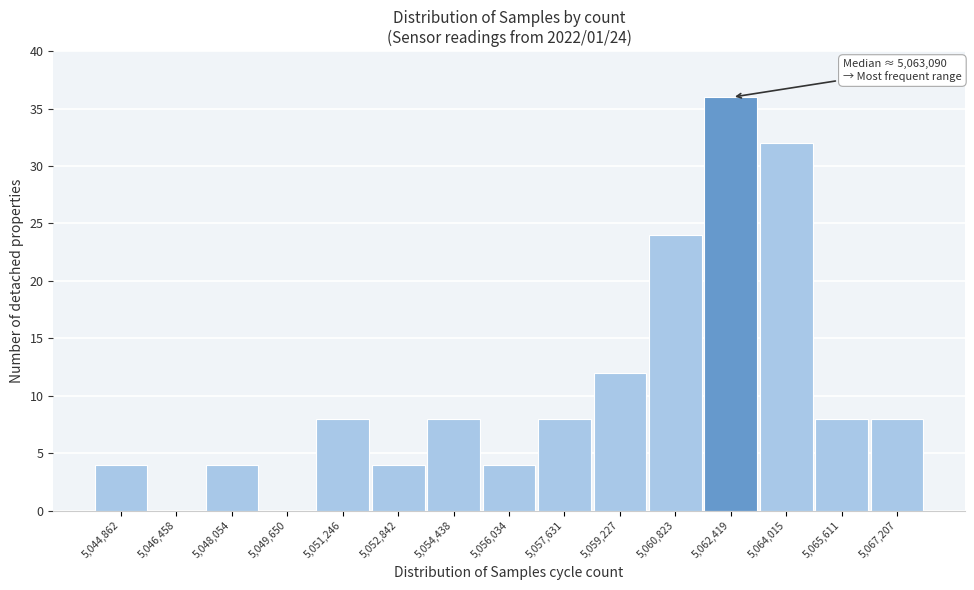

Reading left to right, what are all the values shown in this chart?

5,044,862=4	5,046,458=0	5,048,054=4	5,049,650=0	5,051,246=8	5,052,842=4	5,054,438=8	5,056,034=4	5,057,631=8	5,059,227=12	5,060,823=24	5,062,419=36	5,064,015=32	5,065,611=8	5,067,207=8